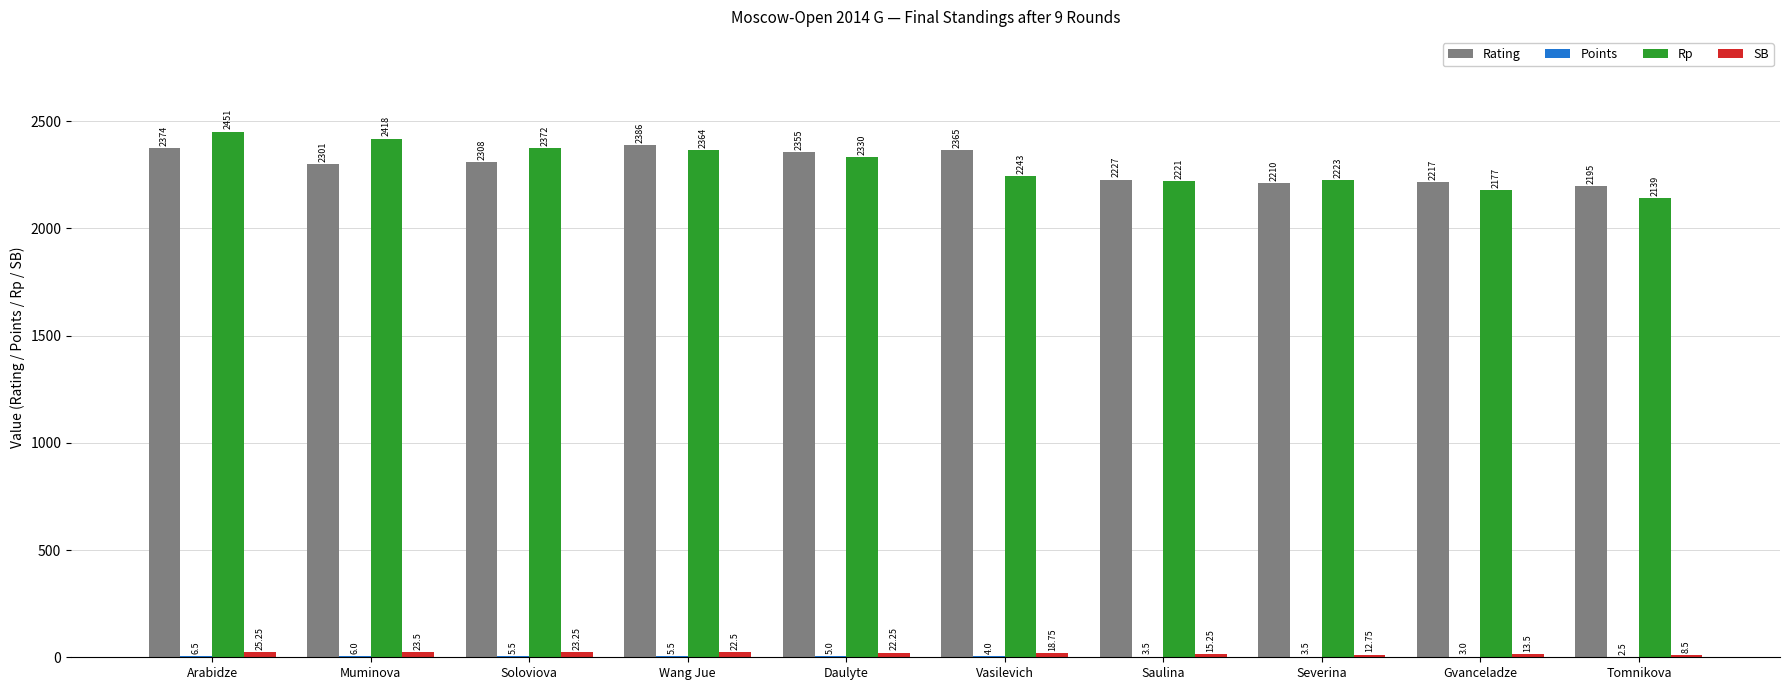

At which label is Rating closest to 2290?

Muminova